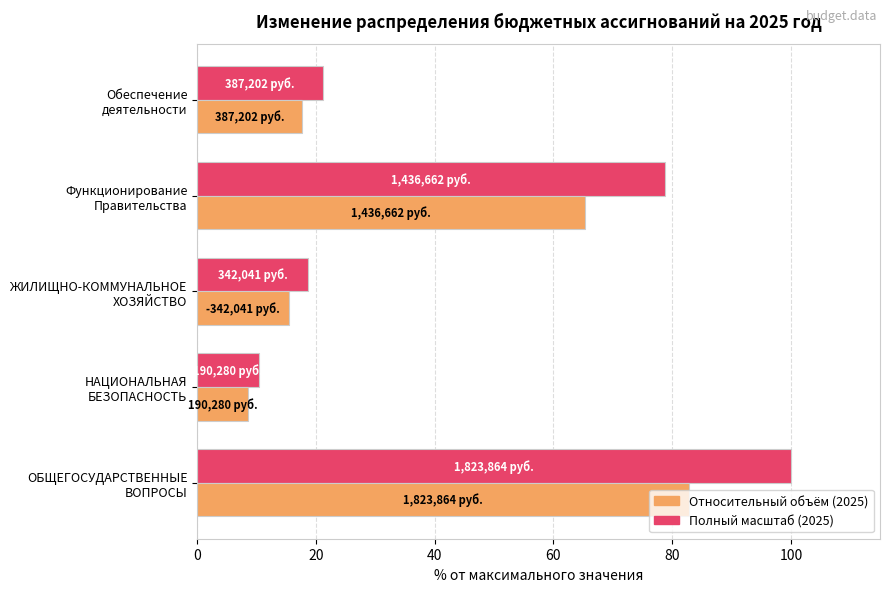

What is the greatest value displayed?

100.0